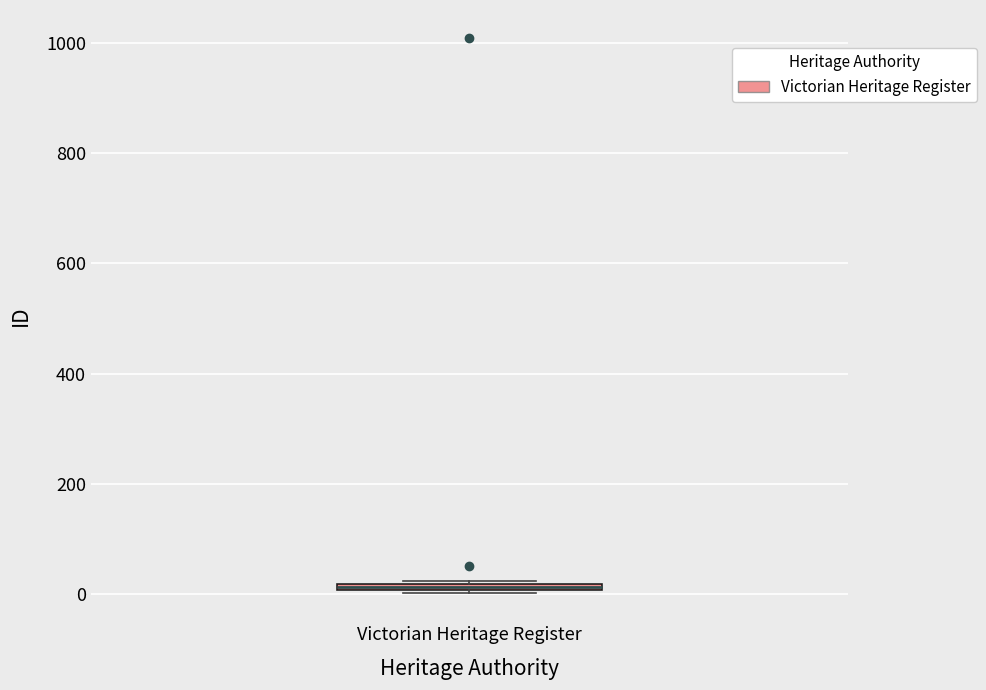

Where is the upper edge of the box for Victorian Heritage Register on the y-axis? The values are not printed on the chart, so give them approximately, as read against the axis.

20